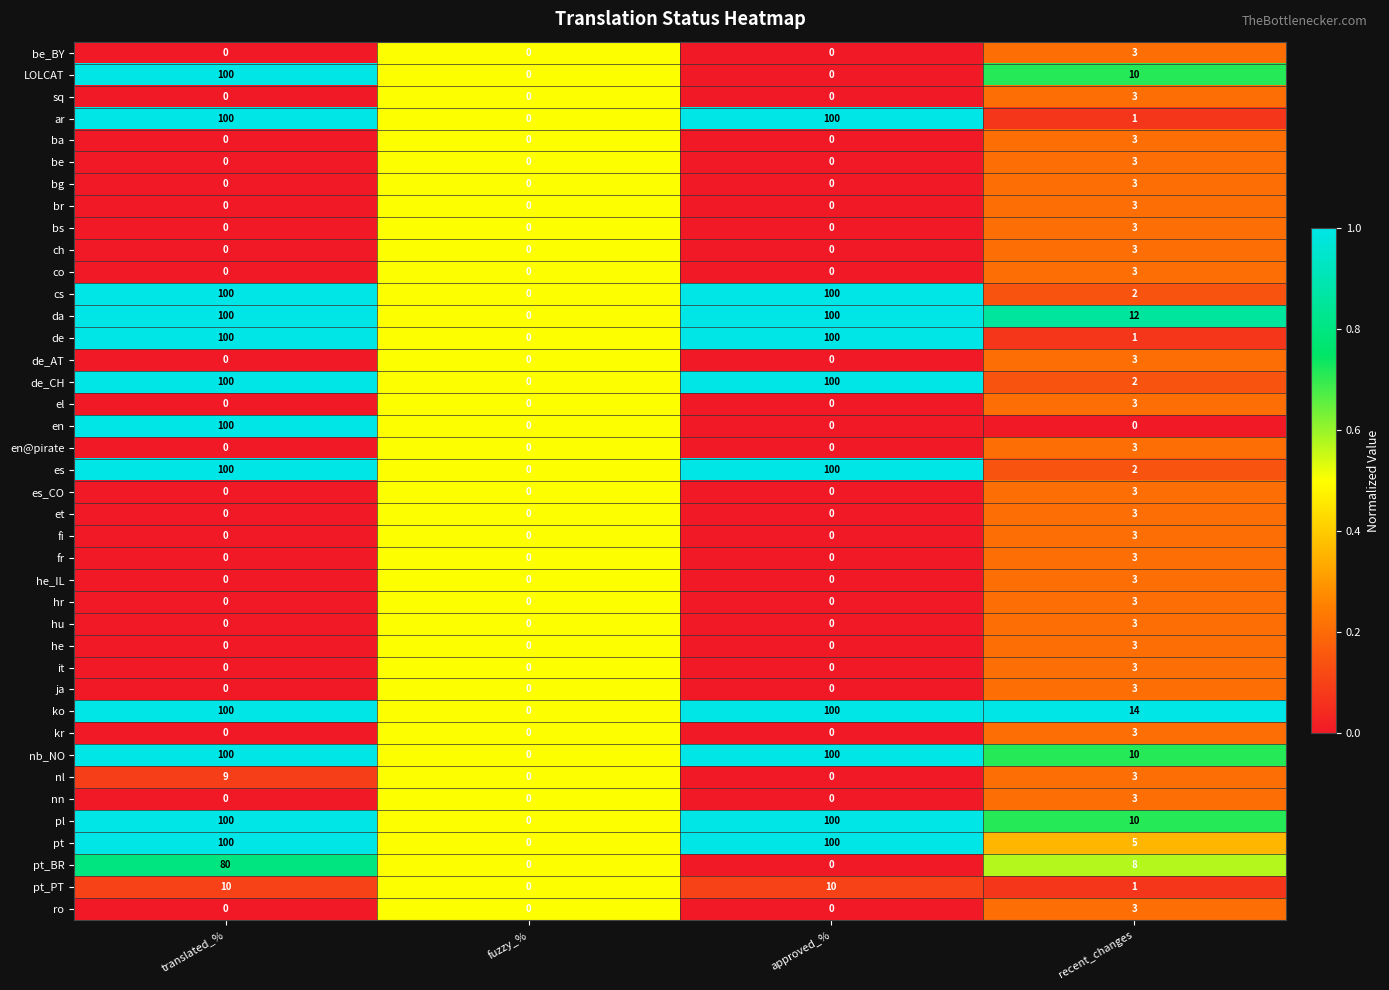

How many values in es_CO are above zero?

1